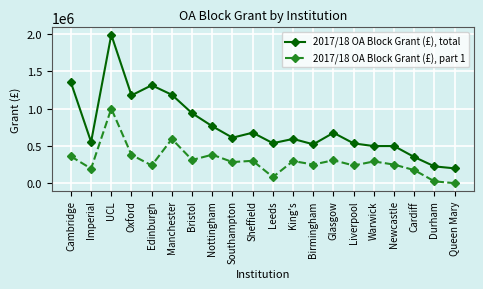

Is it true that 2017/18 OA Block Grant (£), total equals 224832.0 at Durham?

True